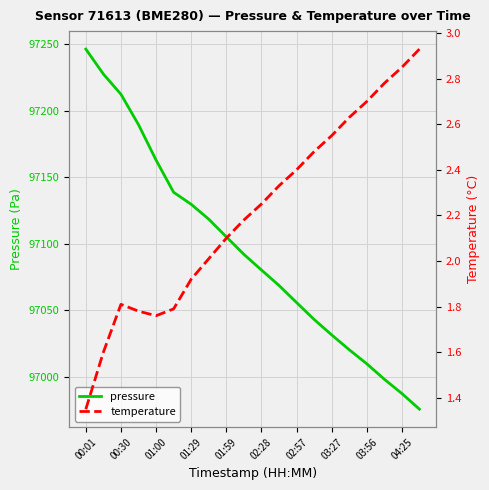

How many data points does each series have?

20